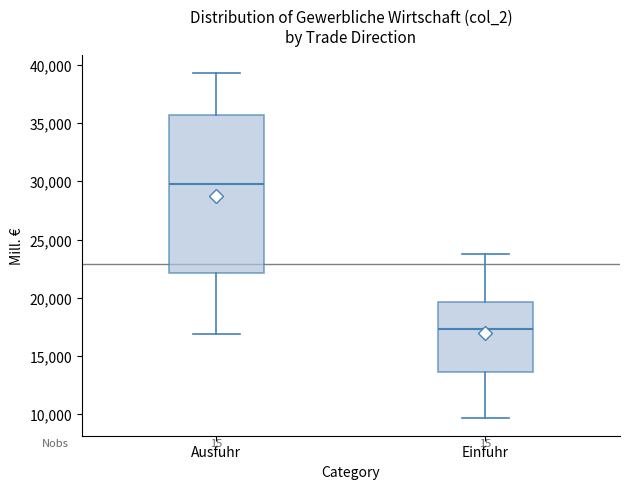

Reading left to right, read every box against the y-axis: the position of its median line, the range the box covers, and the ends of its whiskers. The values are not printed on the chart, so give them approximately, as read against the axis.

Ausfuhr: median 30000, box 22000 to 35500, whiskers 17000 to 39500
Einfuhr: median 17500, box 13500 to 19500, whiskers 9500 to 24000